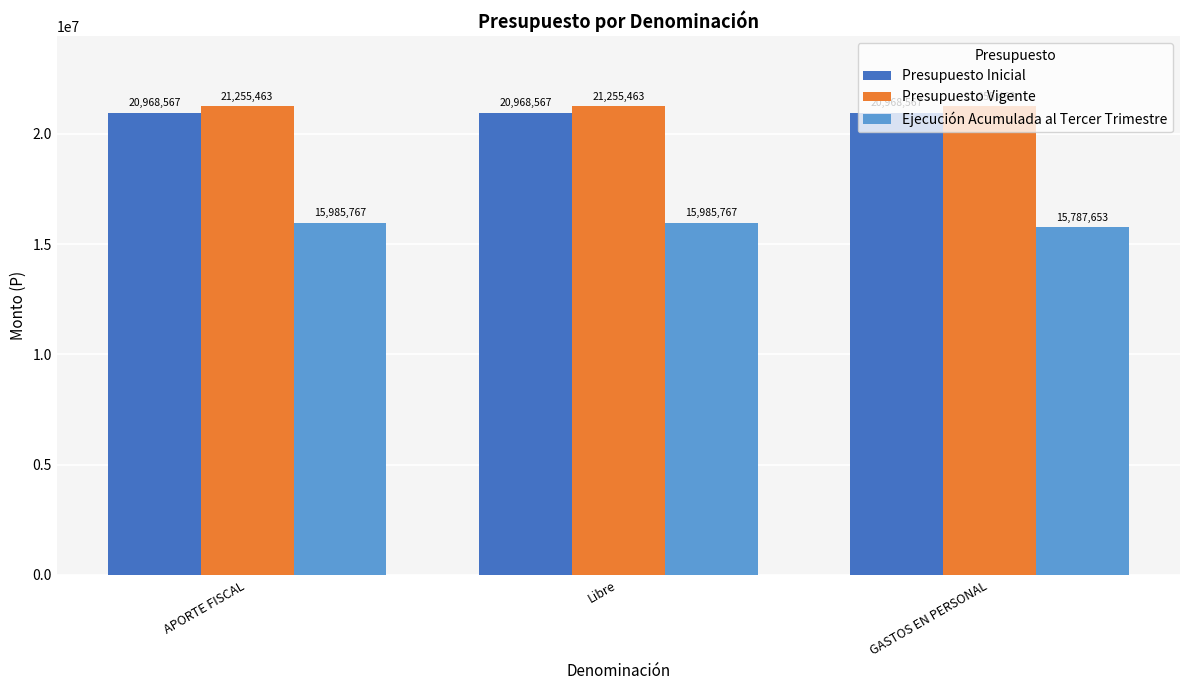

Which series changed the most between APORTE FISCAL and GASTOS EN PERSONAL?

Ejecución Acumulada al Tercer Trimestre